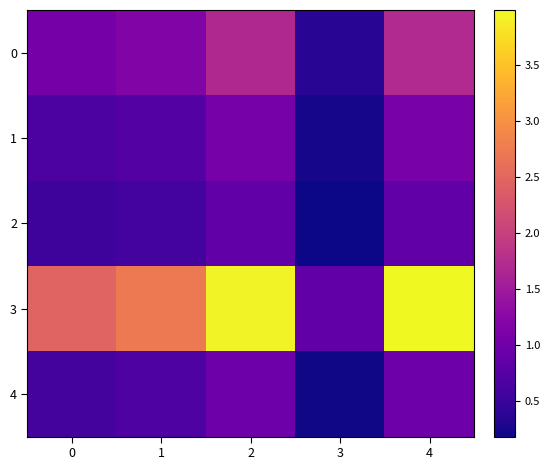

Between 3 and 4, which is larger?

4